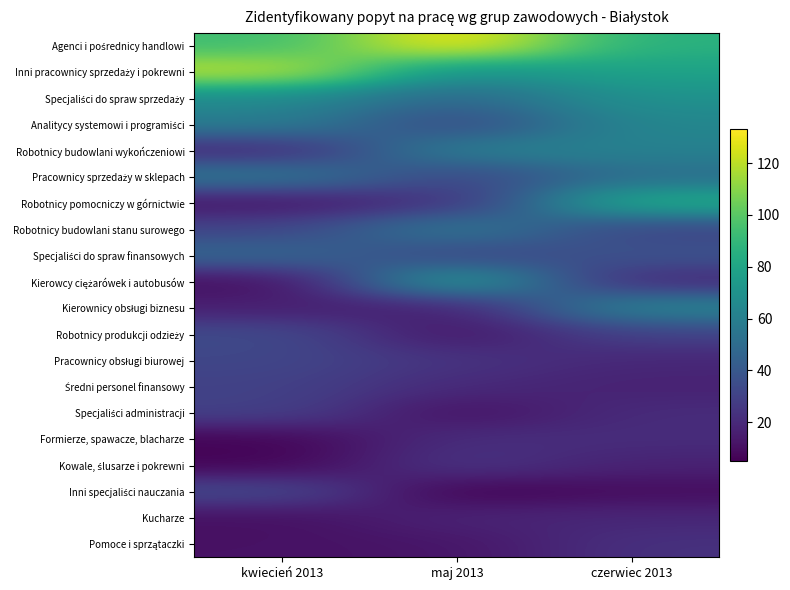

Rank the series by their maximum value, from lowest to highest.

Kucharze, Formierze, spawacze, blacharze, Pomoce i sprzątaczki, Kowale, ślusarze i pokrewni, Średni personel finansowy, Specjaliści administracji, Pracownicy obsługi biurowej, Robotnicy produkcji odzieży, Inni specjaliści nauczania, Specjaliści do spraw finansowych, Pracownicy sprzedaży w sklepach, Robotnicy budowlani stanu surowego, Robotnicy budowlani wykończeniowi, Analitycy systemowi i programiści, Kierownicy obsługi biznesu, Specjaliści do spraw sprzedaży, Kierowcy ciężarówek i autobusów, Robotnicy pomocniczy w górnictwie, Inni pracownicy sprzedaży i pokrewni, Agenci i pośrednicy handlowi